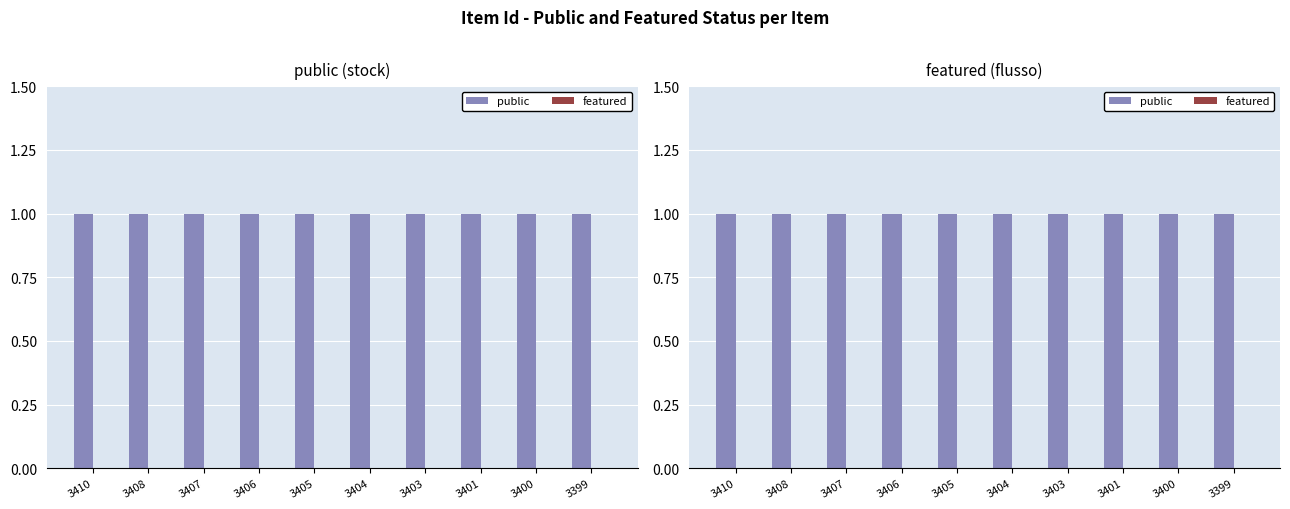

How many categories are shown in the chart?

10